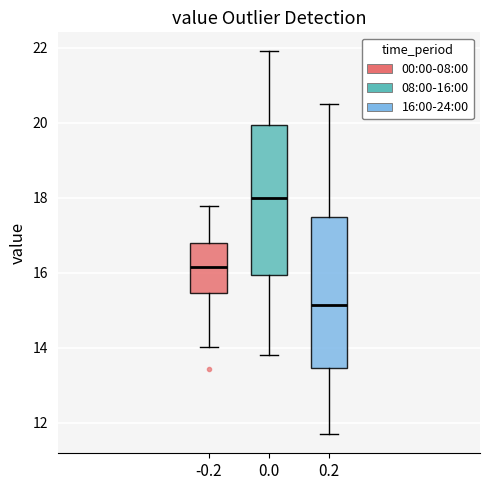

Reading left to right, read every box against the y-axis: the position of its median line, the range the box covers, and the ends of its whiskers. The values are not printed on the chart, so give them approximately, as read against the axis.

-0.2: median 16.2, box 15.4 to 16.8, whiskers 14.0 to 17.8
0.0: median 18.0, box 16.0 to 20.0, whiskers 13.8 to 22.0
0.2: median 15.2, box 13.4 to 17.4, whiskers 11.8 to 20.6